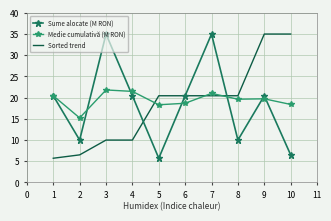

What are all the series names shown in the legend?

Sume alocate (M RON), Medie cumulativă (M RON), Sorted trend